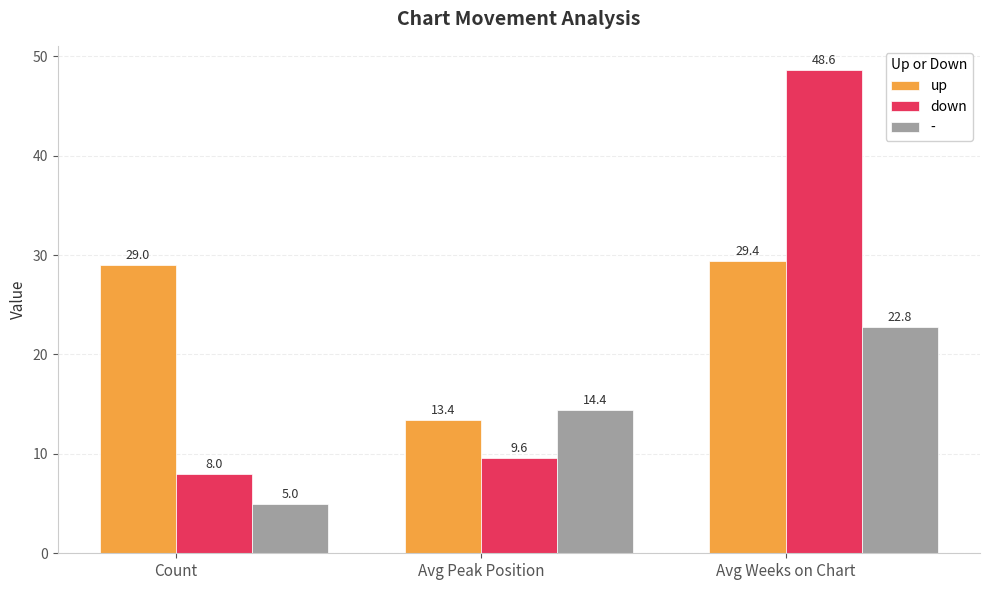

What is the difference between the second highest and minimum values in the up series?

15.6